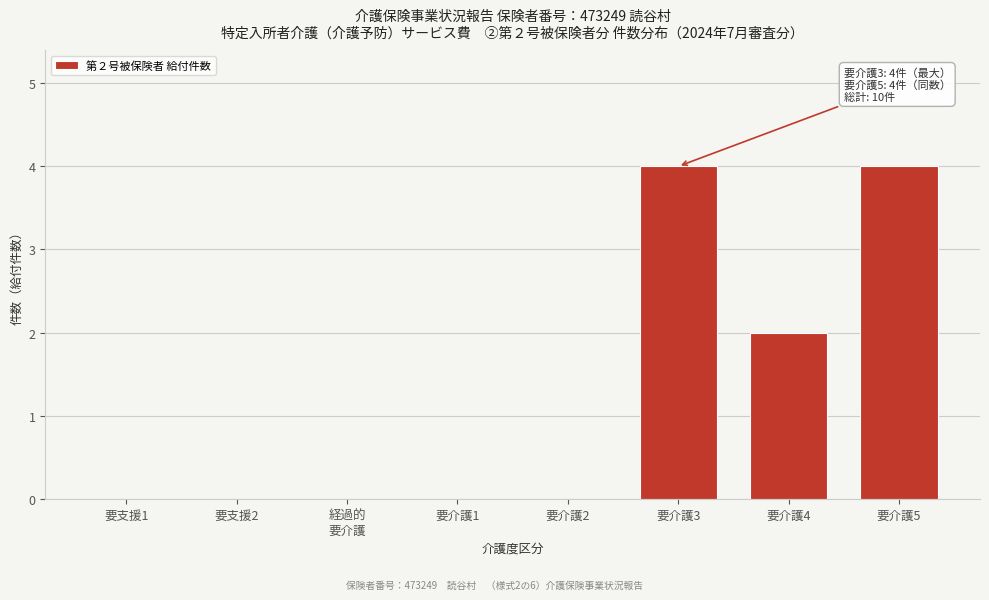

What is the sum of the values at 要介護3 and 要介護1?

4